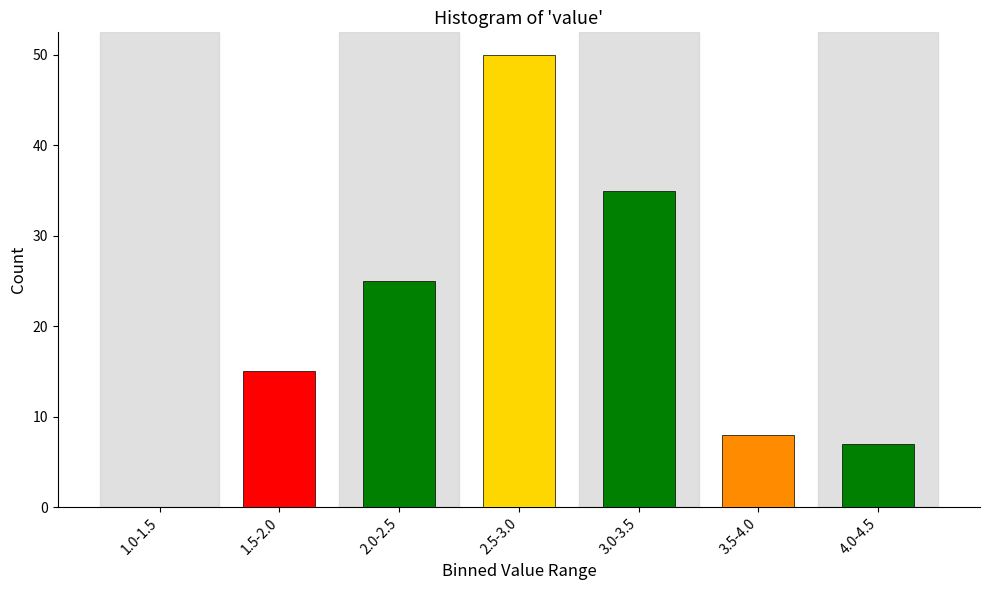

Reading left to right, transcribe all the data shown in this chart.

1.0-1.5=0	1.5-2.0=15	2.0-2.5=25	2.5-3.0=50	3.0-3.5=35	3.5-4.0=8	4.0-4.5=7